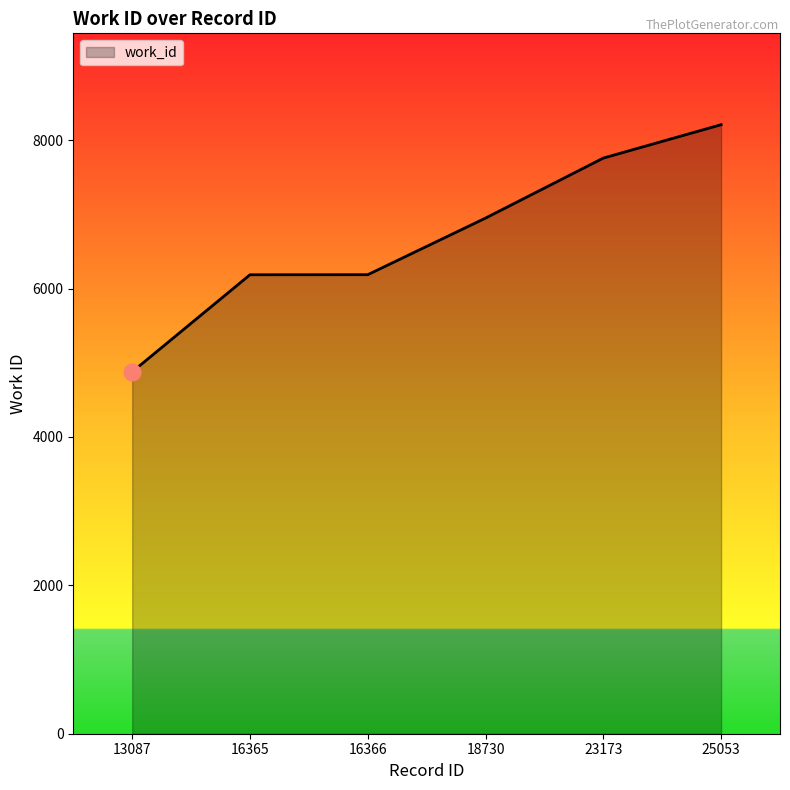

Between 23173 and 18730, which is larger?

23173